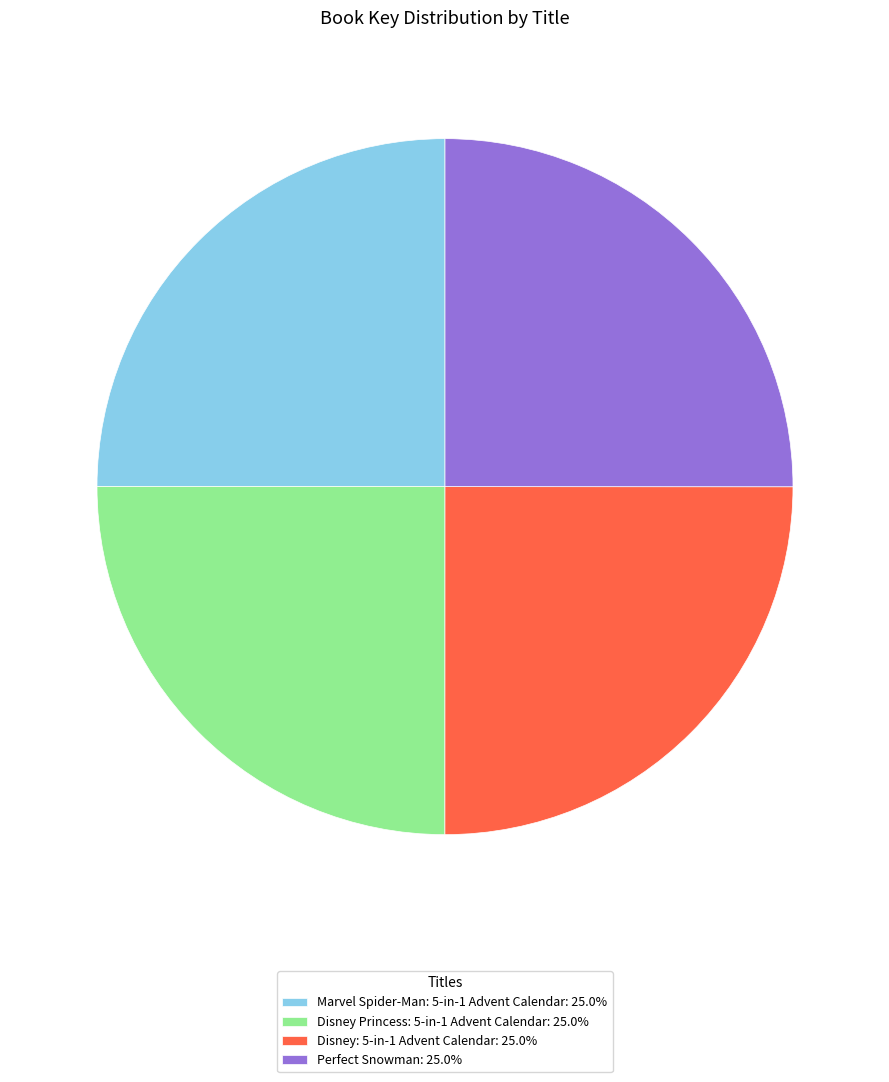

Count the number of slices in the pie.

4